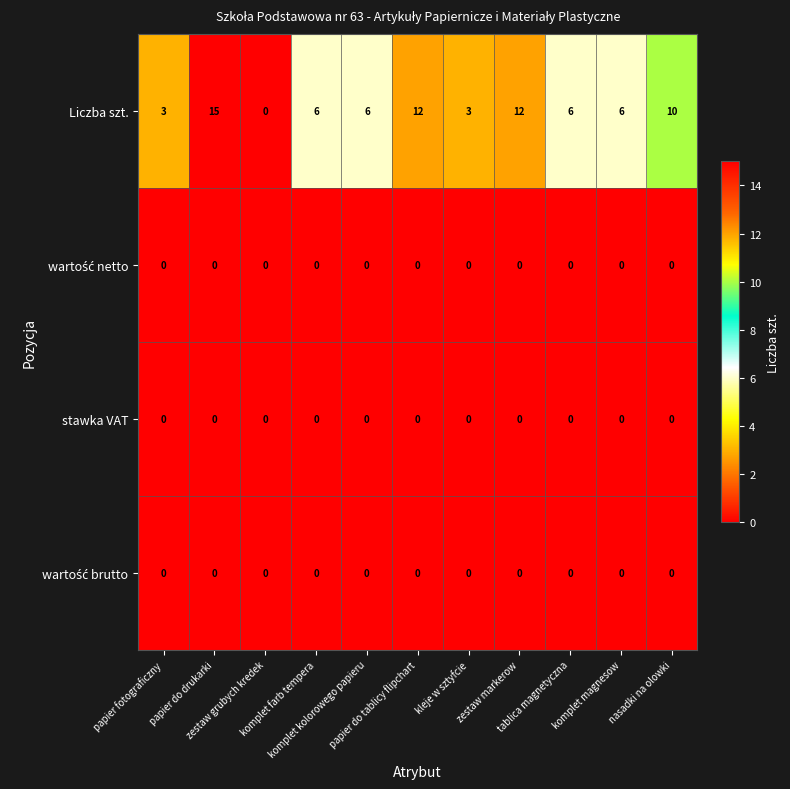

What is the highest value of the Liczba szt. series?

15